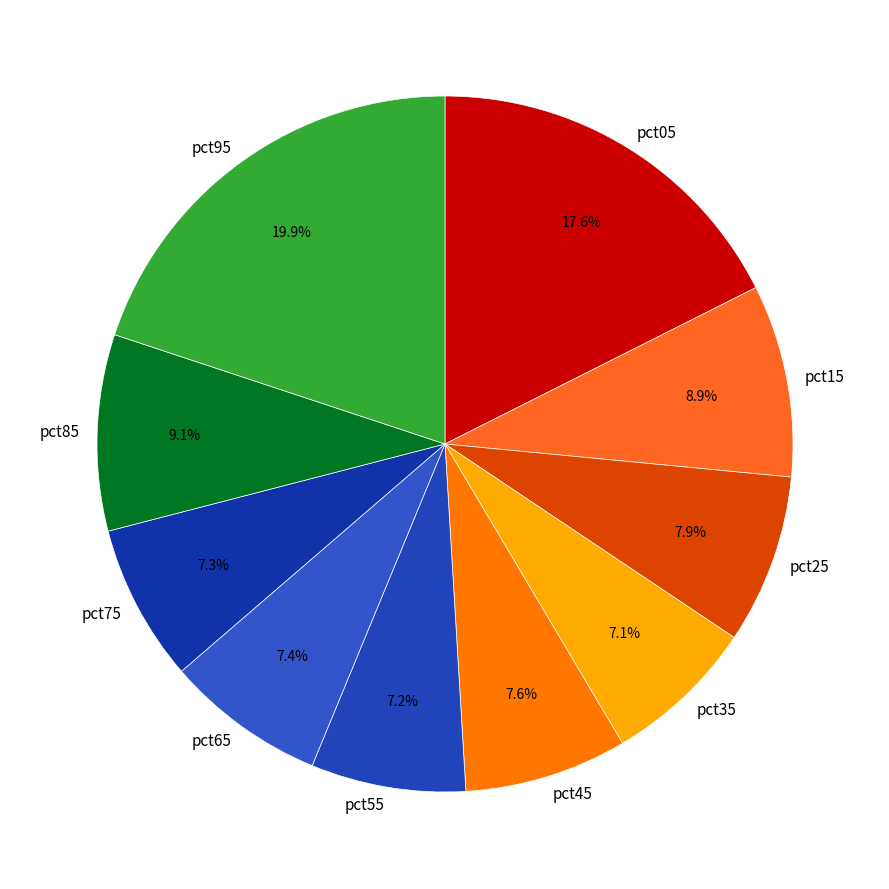

To the nearest percent, what is the combined percentage of pct75 and pct55?

14%